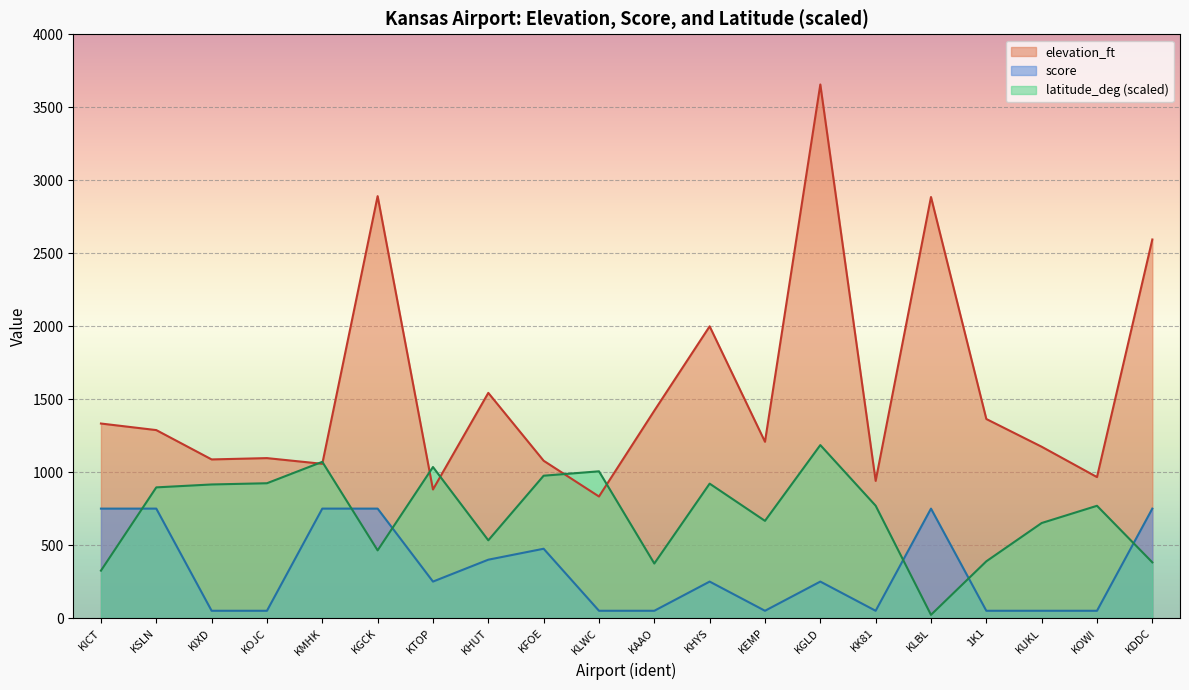

True or false: latitude_deg and score cross at least once.

True